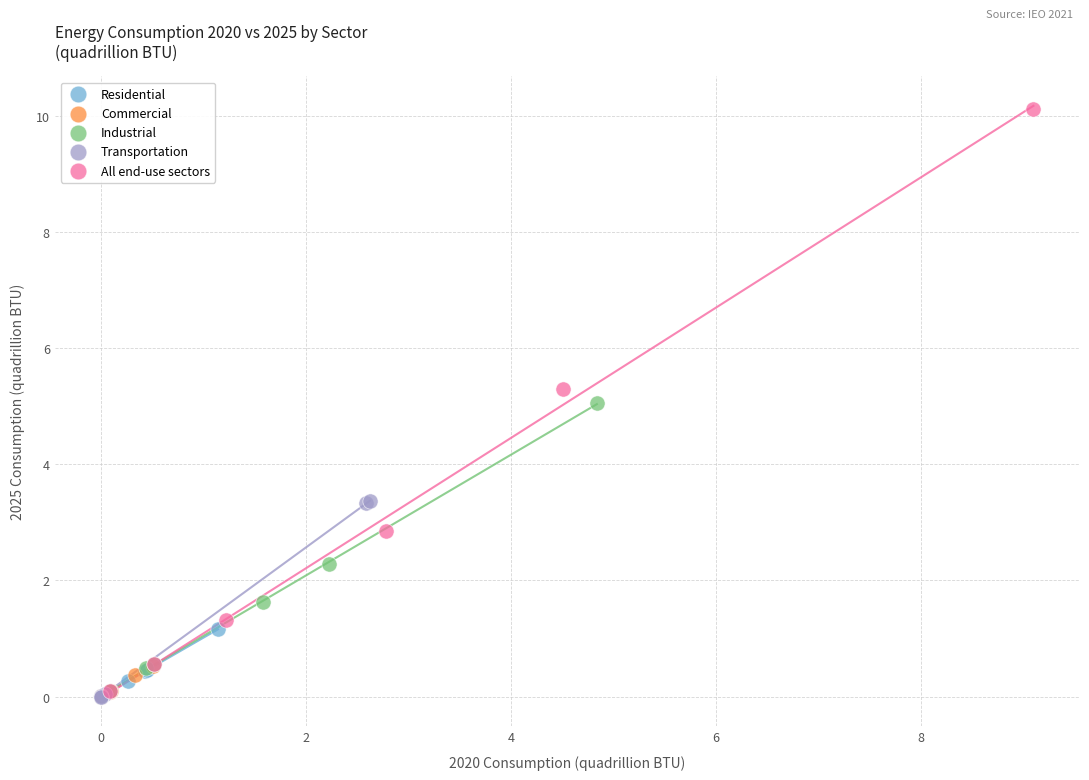

Which series reaches the maximum Y coordinate?

All end-use sectors